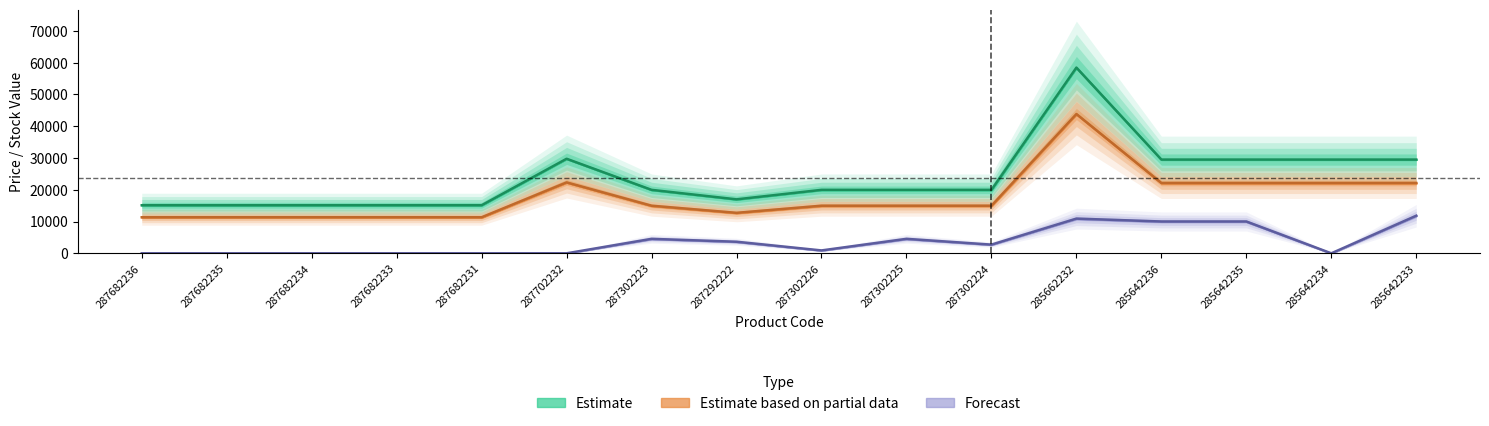

True or false: Залишок and Доп. ціна intersect in this chart.

False